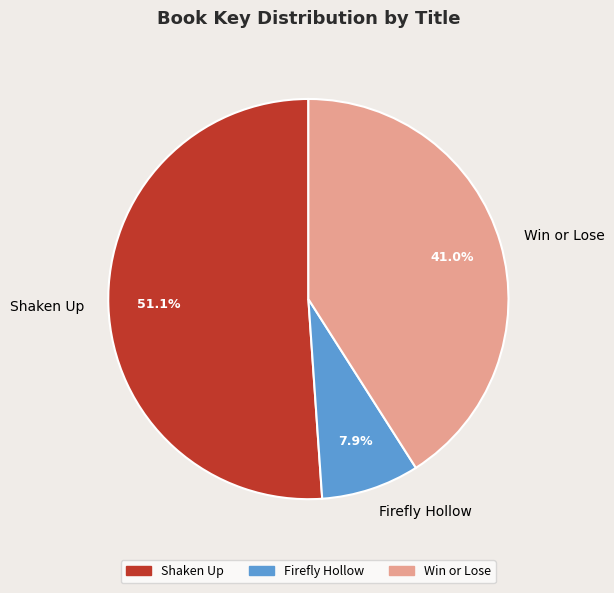

How many slices are in this pie chart?

3